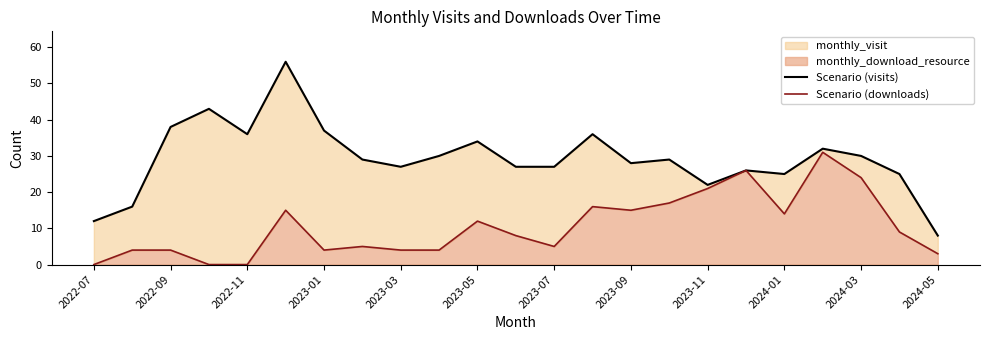

True or false: Scenario (downloads) and Scenario (visits) cross at least once.

False